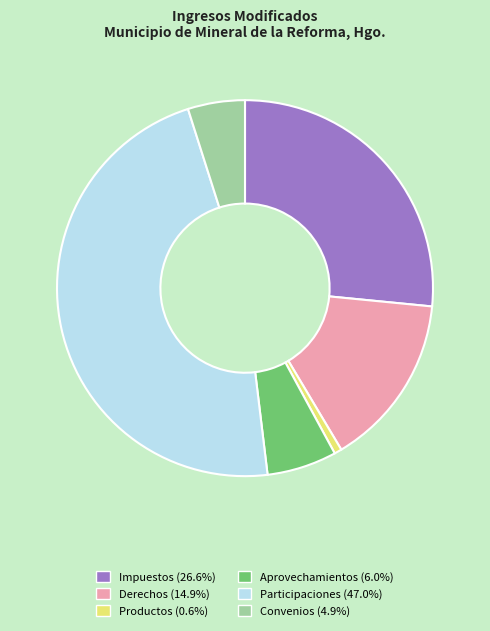

Does any single category account for the majority?

No